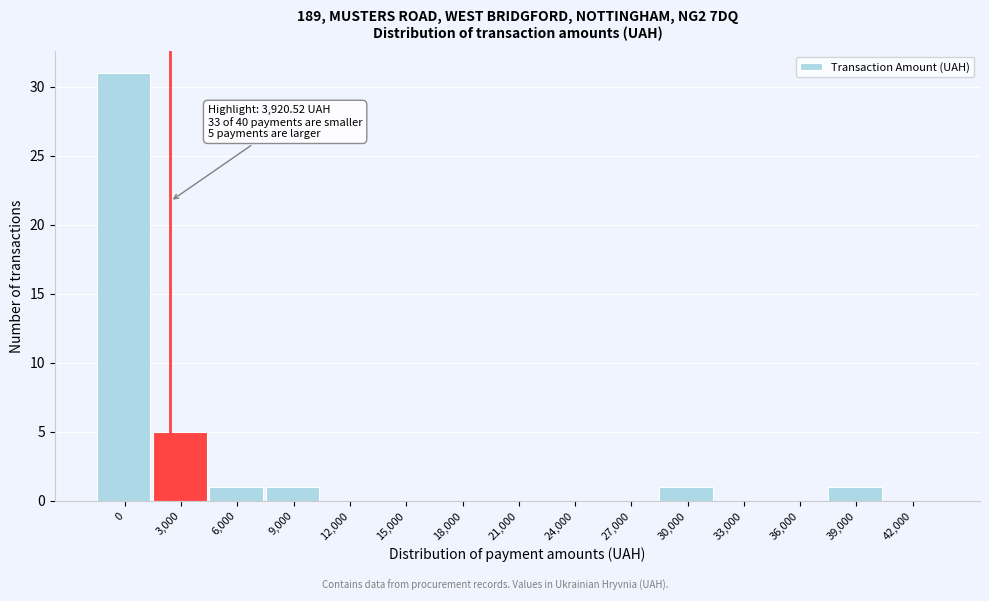

Is it true that the value at 27,000 is -10?

False